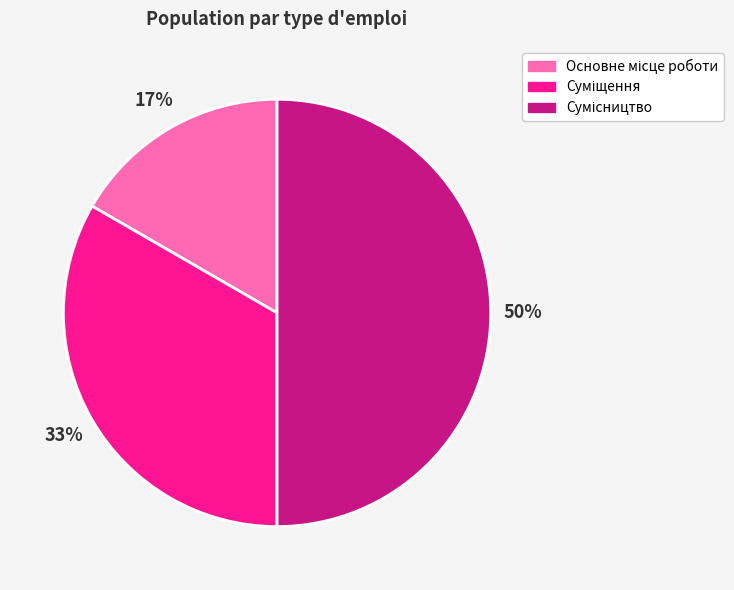

How many segments does this pie chart have?

3